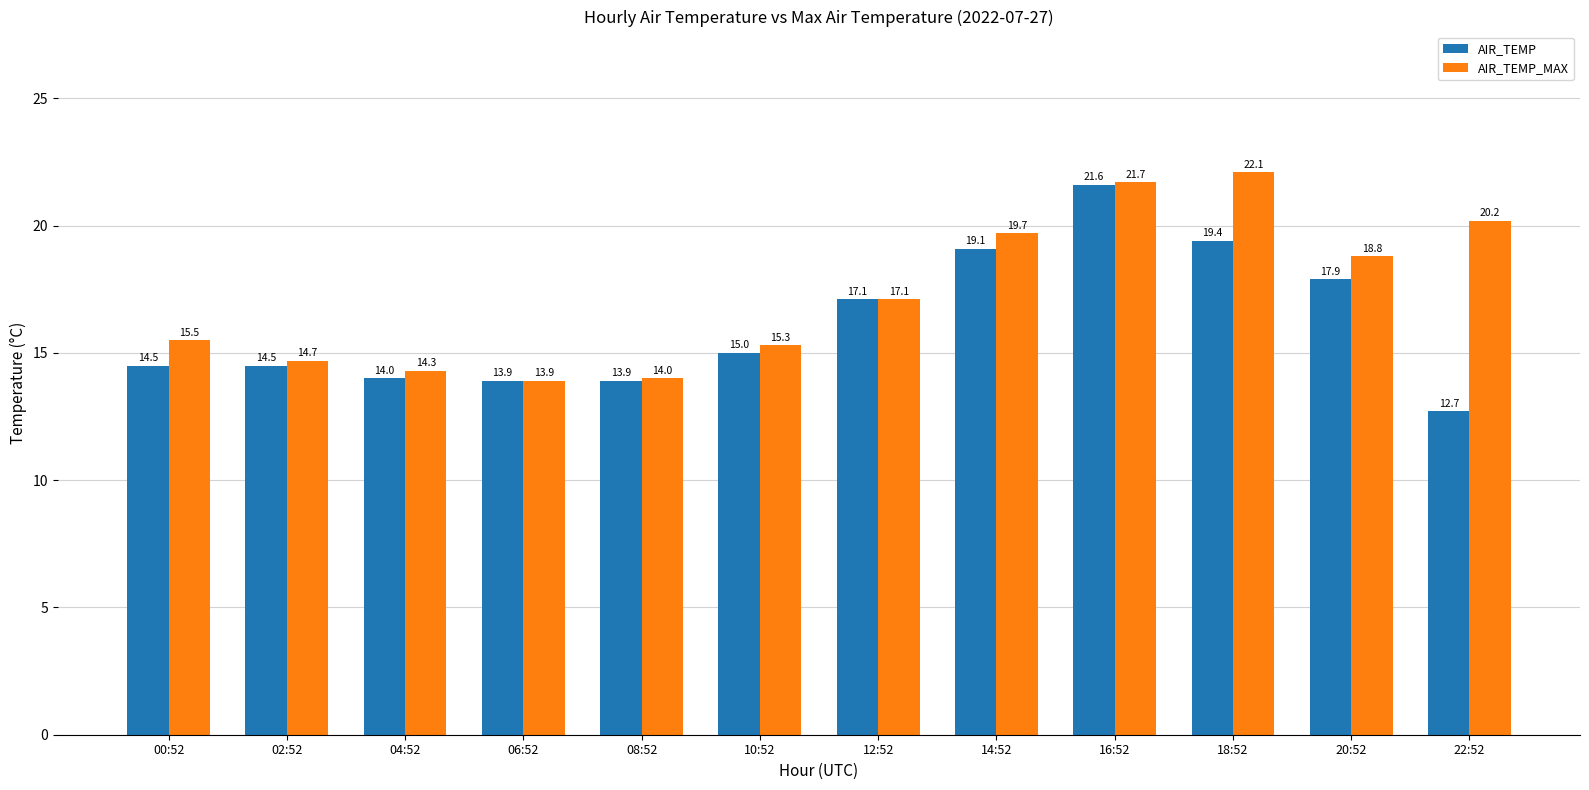

At which category is the sum across all series the highest?

16:52